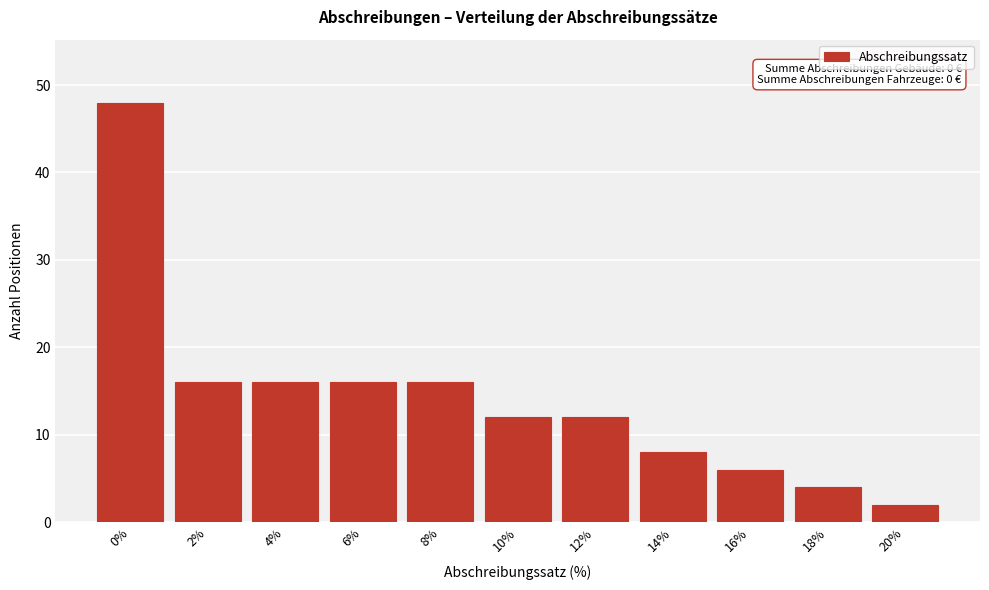

Reading right to left, transcribe all the data shown in this chart.

2	4	6	8	12	12	16	16	16	16	48